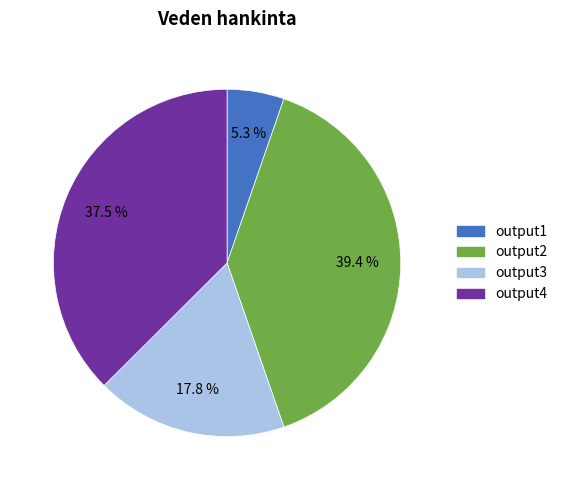

Between output4 and output2, which is larger?

output2